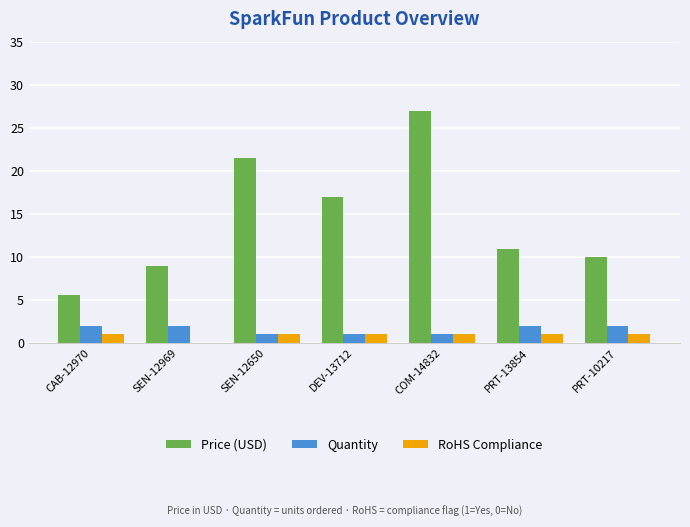

Count the number of categories in the chart.

7